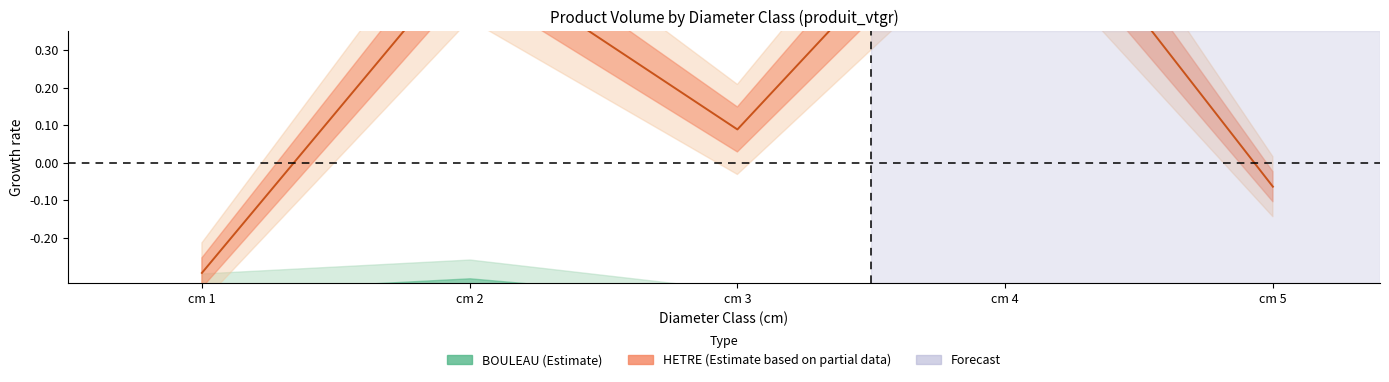

How many series are shown in this chart?

2